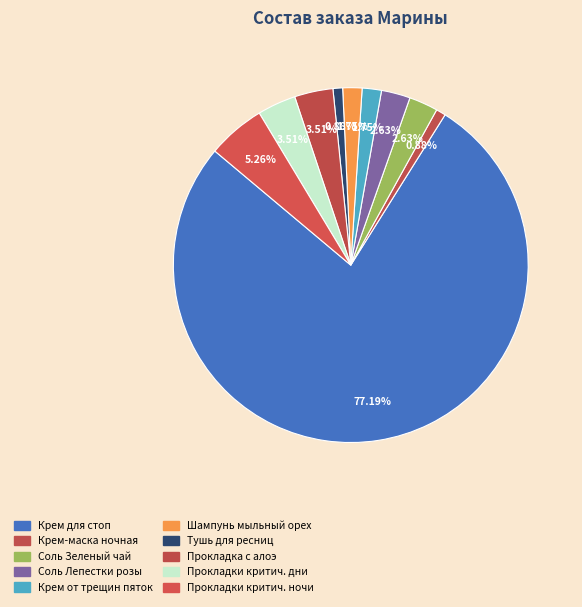

How many slices are in this pie chart?

10